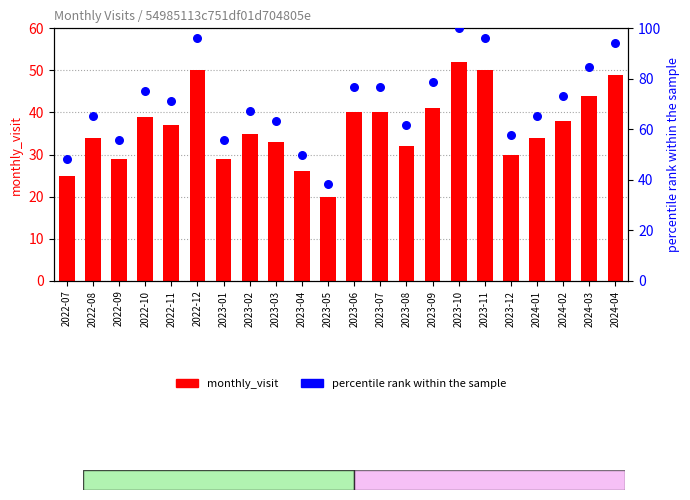

At how many categories does at least one series exceed 44?

21